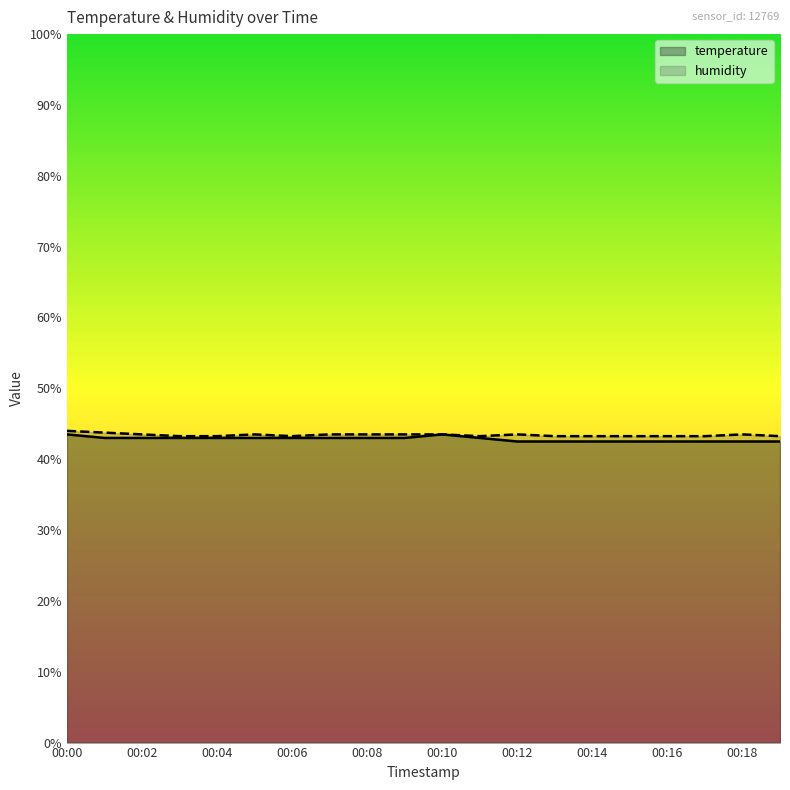

What is the total value across all series at 00:18?

86.0